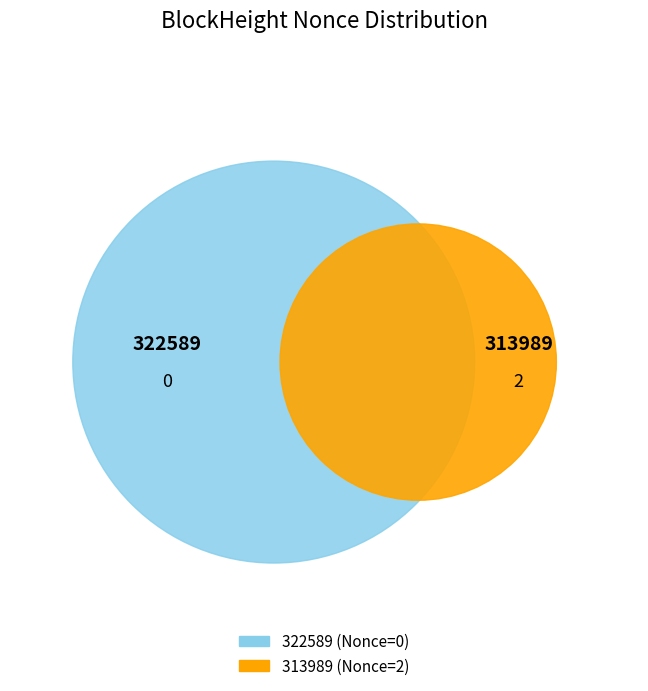

How many slices are in this pie chart?

2